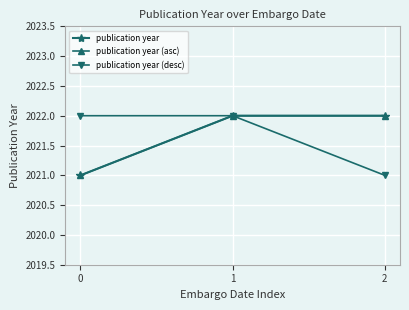

Does the chart have visible grid lines?

Yes